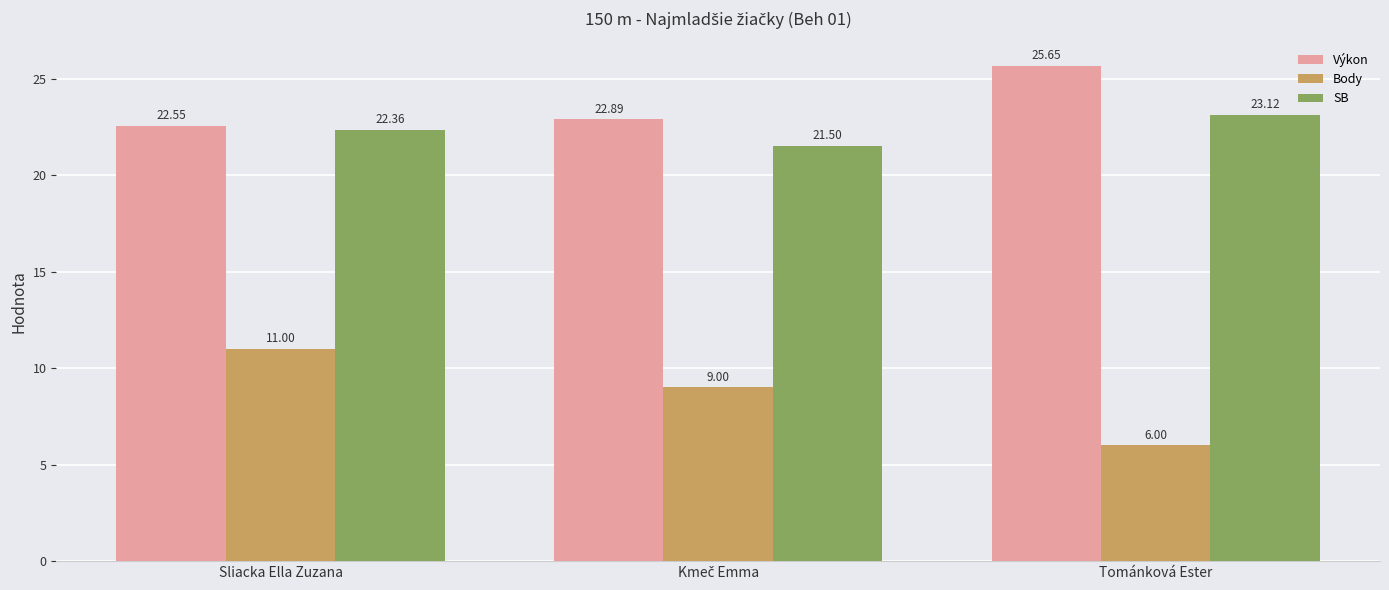

What is the sum of the Výkon values at Tománková Ester and Sliacka Ella Zuzana?

48.2